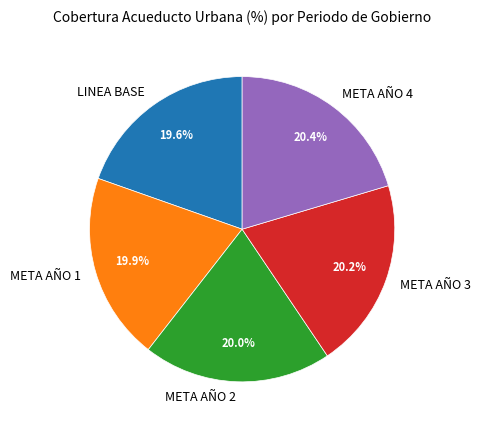

Approximately how many times larger is the value at META AÑO 2 compared to META AÑO 3?

1.0